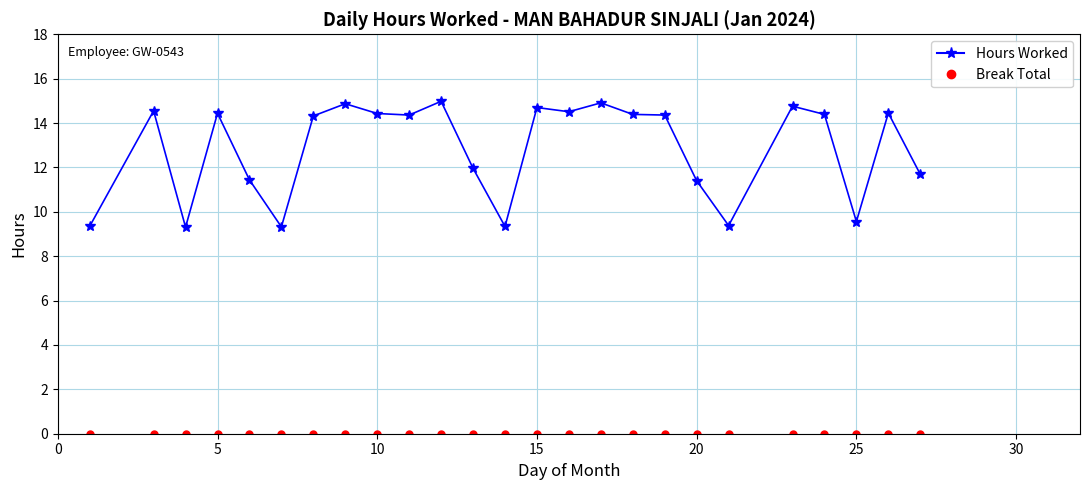

What is the sum of all Hours Worked values?

321.2